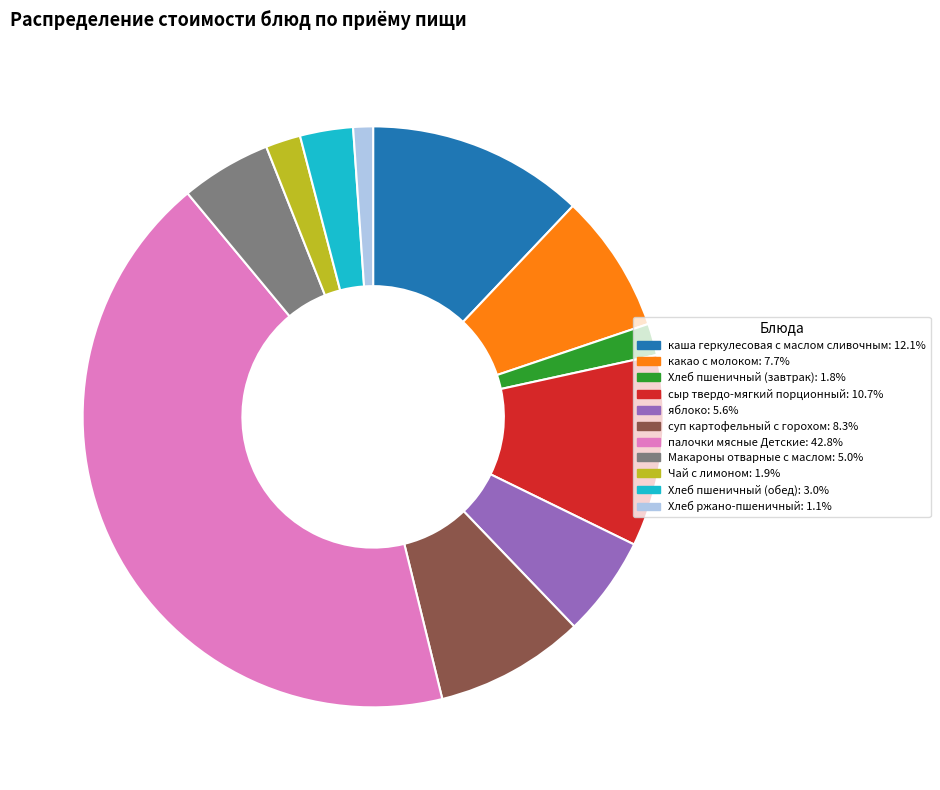

Combined, do суп картофельный с горохом: 8.3% and палочки мясные Детские: 42.8% account for over 50%?

Yes